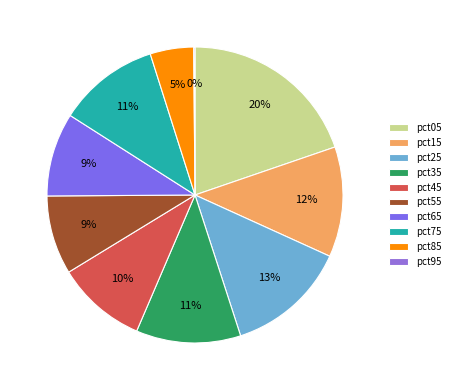

What is the total percentage of pct45 and pct05?

29.6%